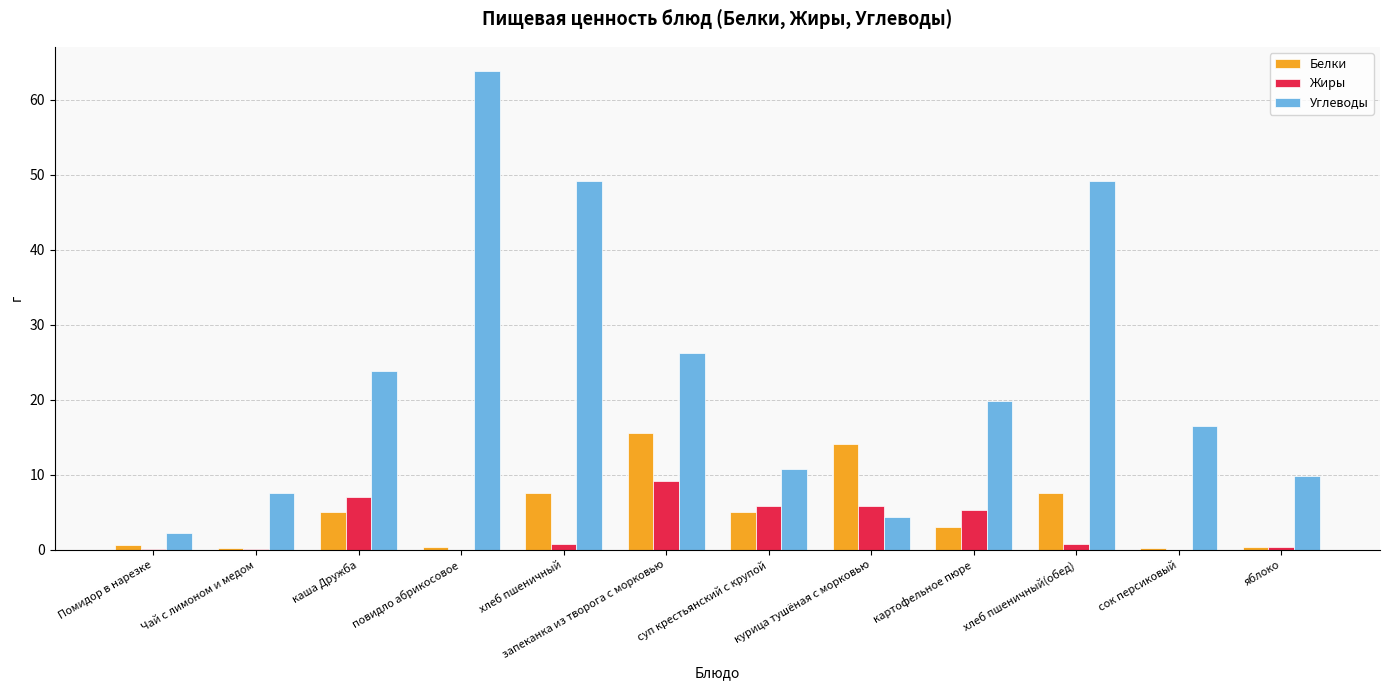

Read the Белки value at каша Дружба.

5.0